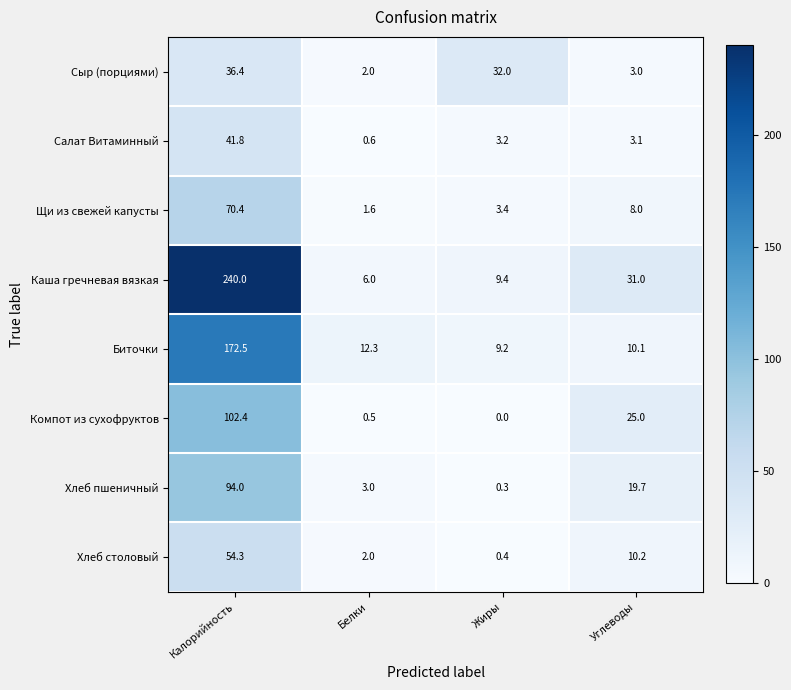

Which category has the lowest value across all series?

Жиры